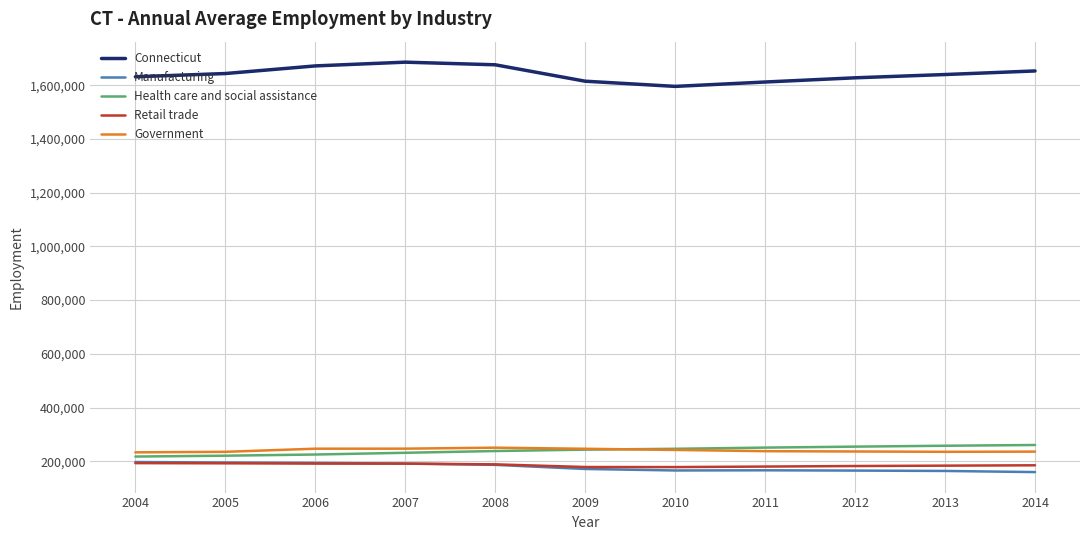

What is the lowest value of the Manufacturing series?

159607